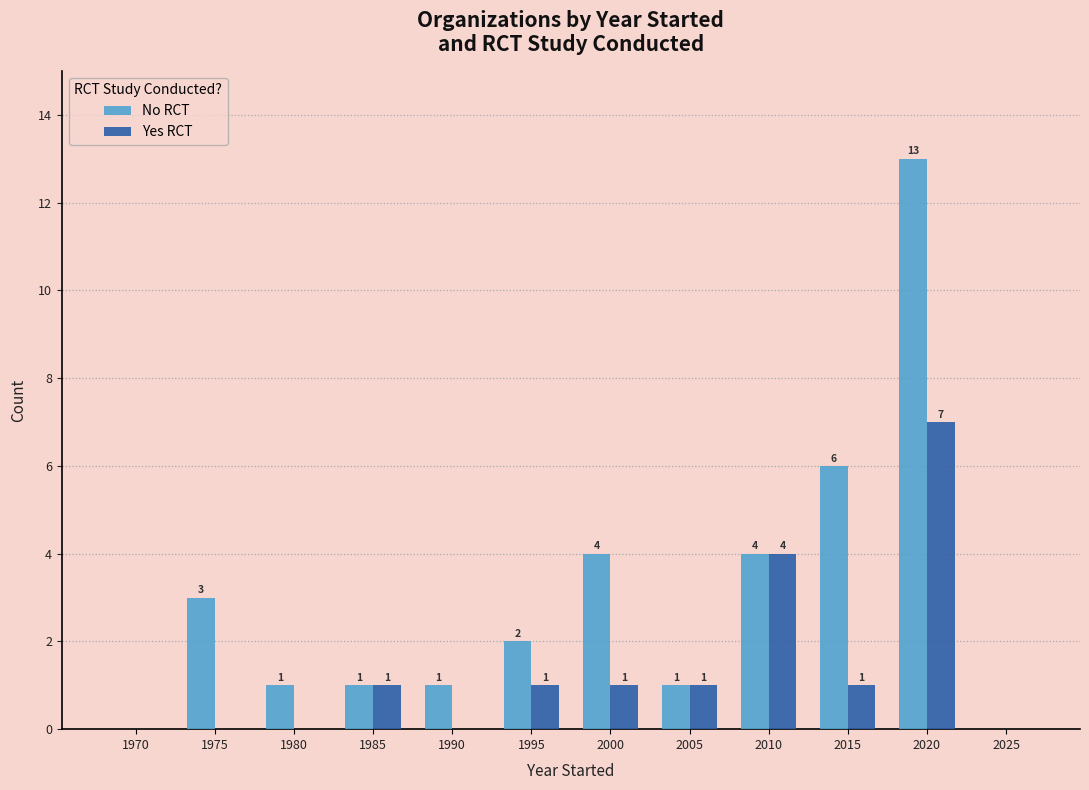

Which series changed the most between 1990 and 2025?

No RCT